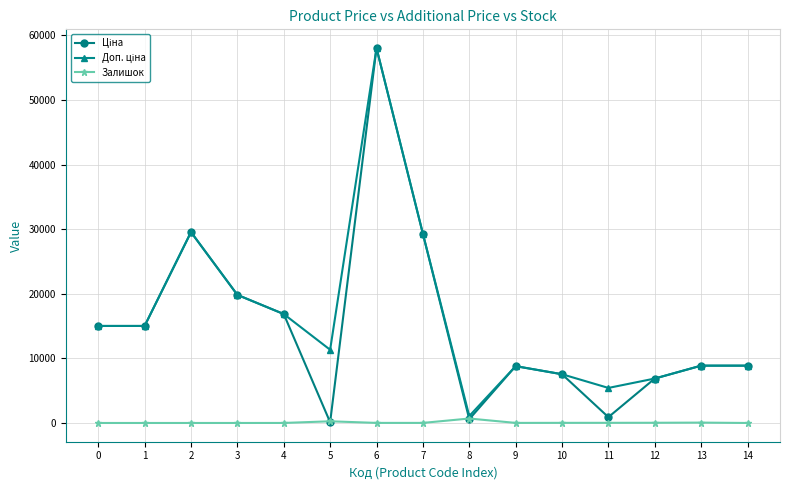

True or false: Залишок has a value of 57.0 at 13.

True